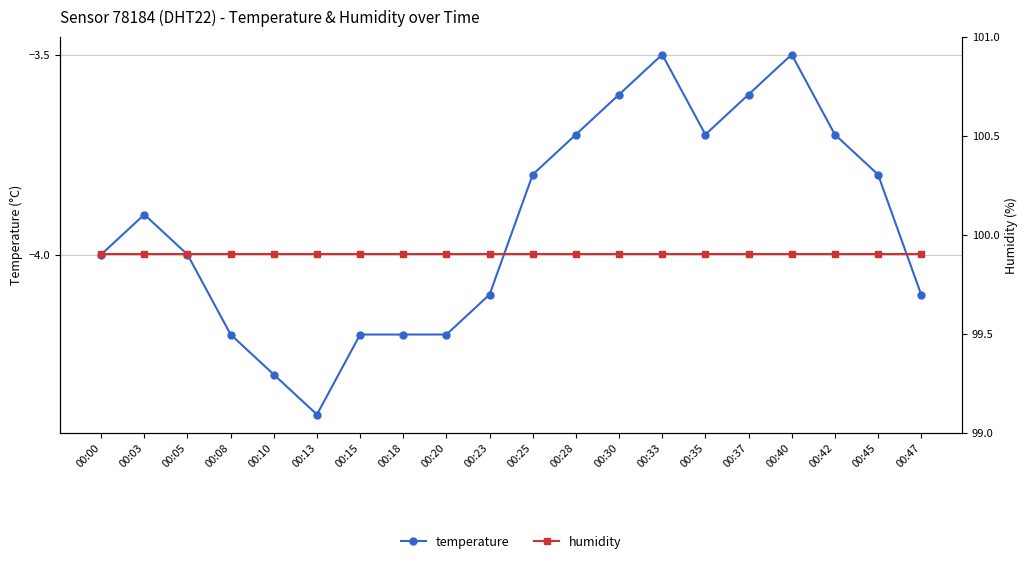

Is the value of temperature at 00:25 greater than the value of humidity at 00:10?

No